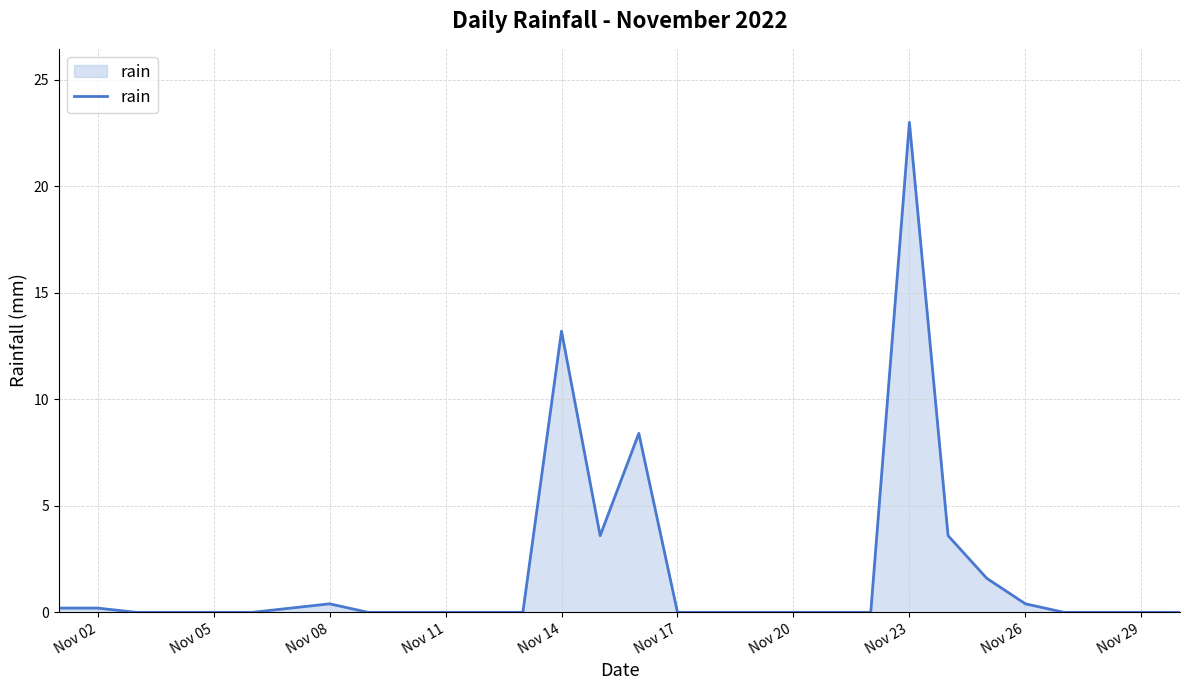

What is the difference between the maximum and minimum values?

23.0